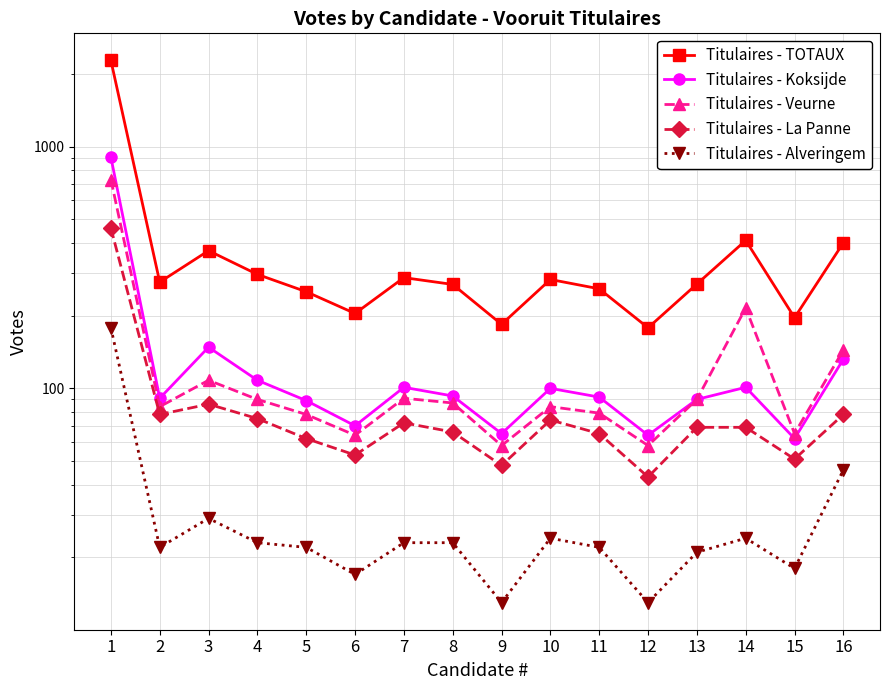

Where is Titulaires - Koksijde nearest to the value 482?

3